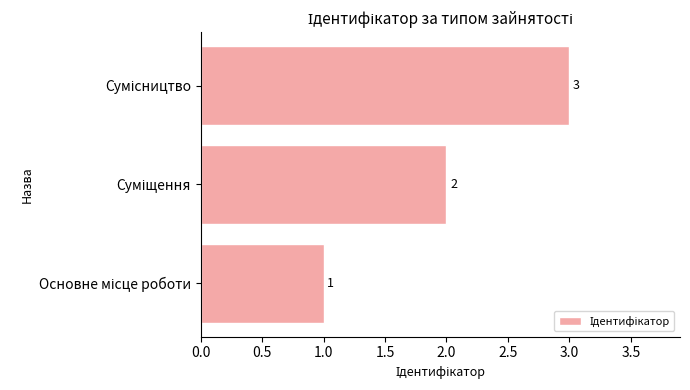

Are the bars grouped side by side (vs. stacked)?

No